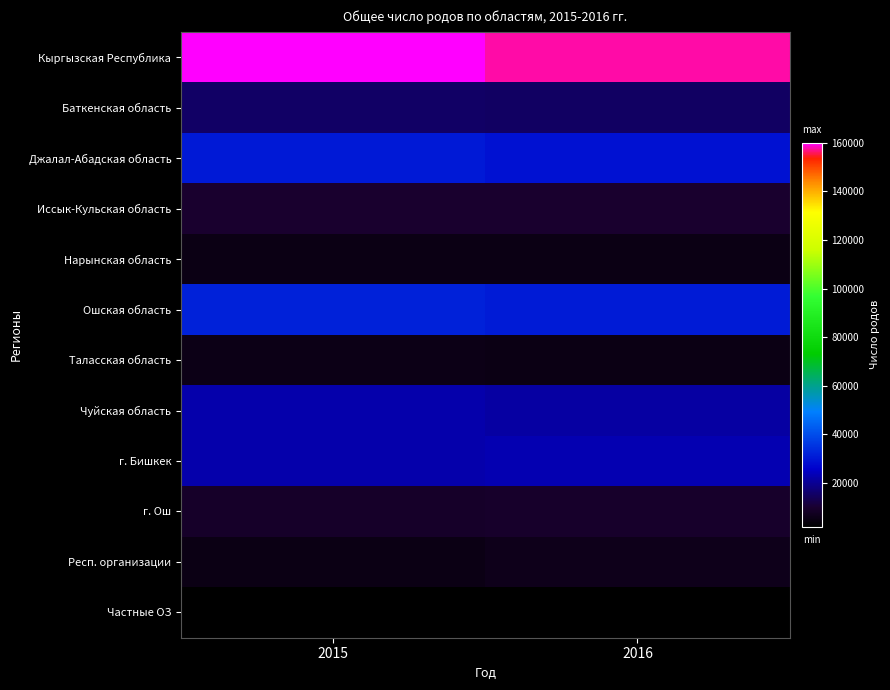

What is the difference between the highest and lowest values at 2016?

155850